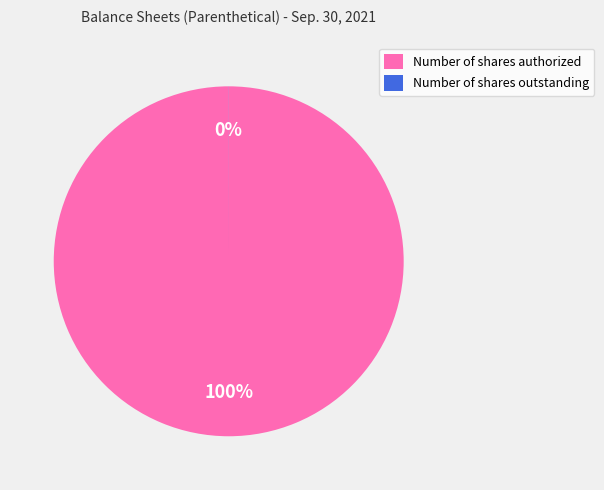

Does any single category account for the majority?

Yes